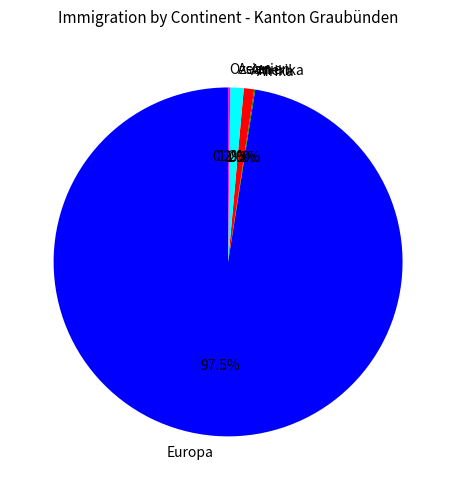

What is the ratio of the value at Amerika to the value at Asien?

0.8